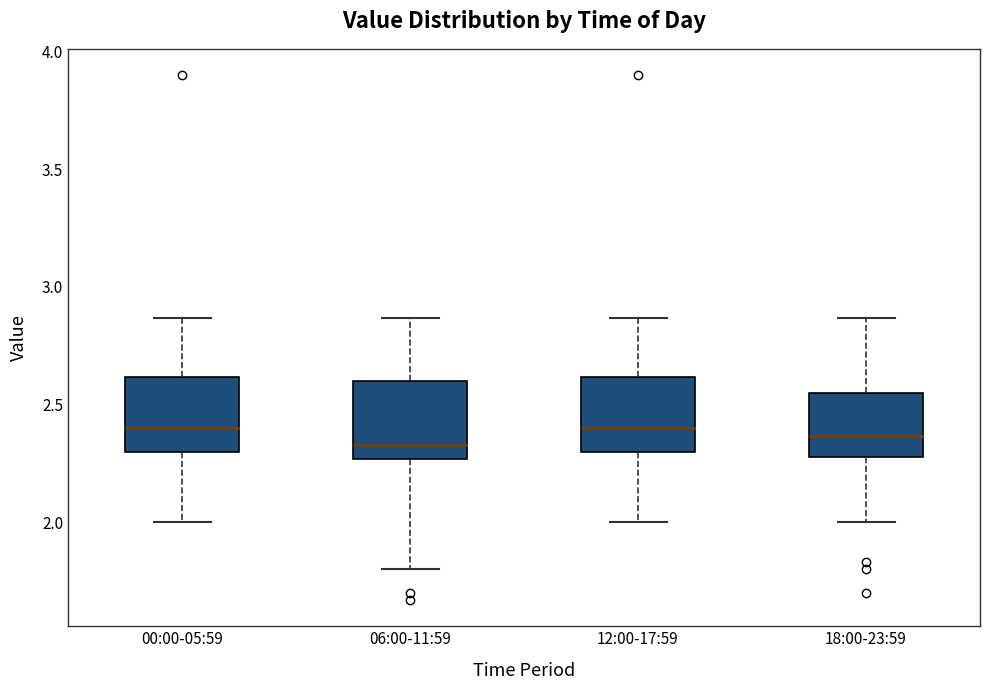

Reading left to right, transcribe this box plot: for each box, give where its median line is, the range the box spans, and where its two whiskers end, as read against the y-axis. The values are not printed on the chart, so give them approximately, as read against the axis.

00:00-05:59: median 2.40, box 2.30 to 2.60, whiskers 2.00 to 2.85
06:00-11:59: median 2.35, box 2.25 to 2.60, whiskers 1.80 to 2.85
12:00-17:59: median 2.40, box 2.30 to 2.60, whiskers 2.00 to 2.85
18:00-23:59: median 2.35, box 2.30 to 2.55, whiskers 2.00 to 2.85